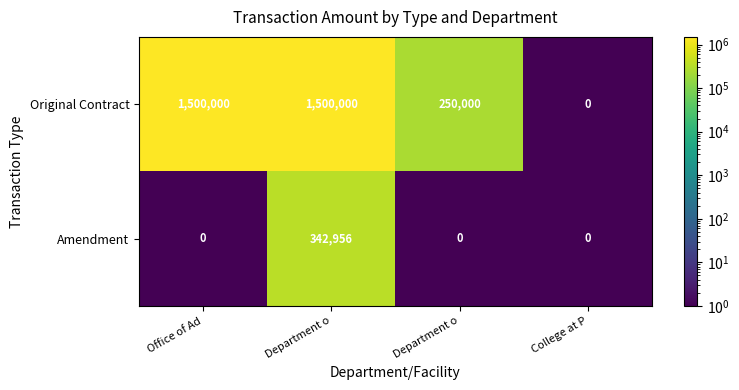

How many positive values does the Original Contract series have?

3